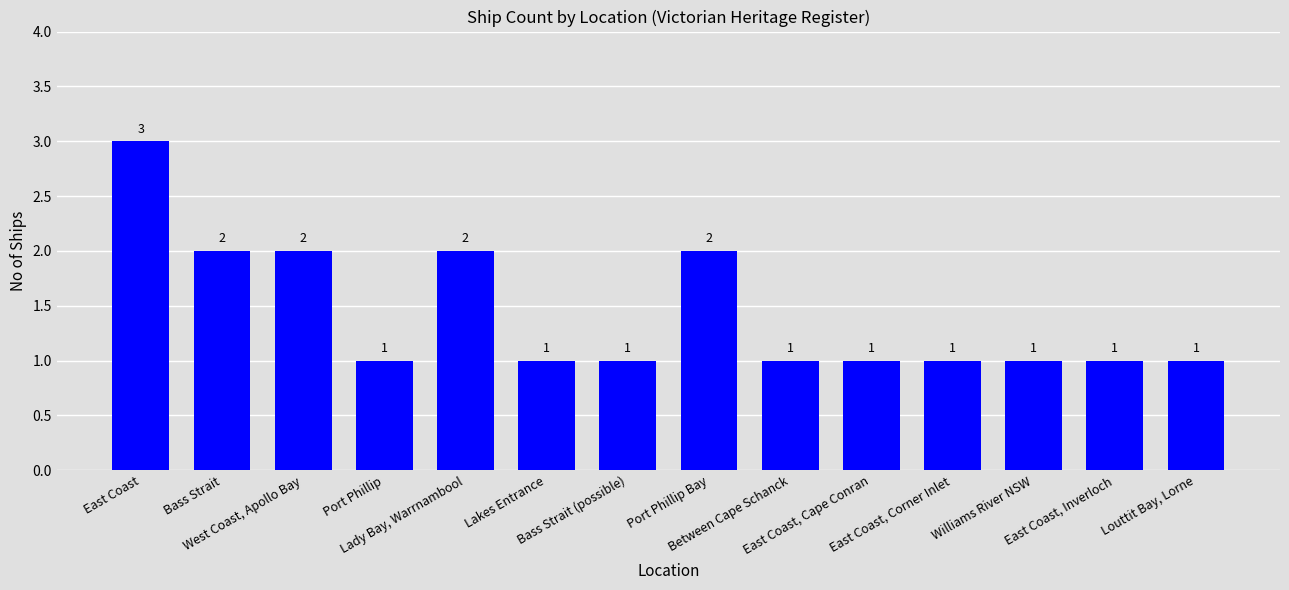

Does the chart contain any negative values?

No